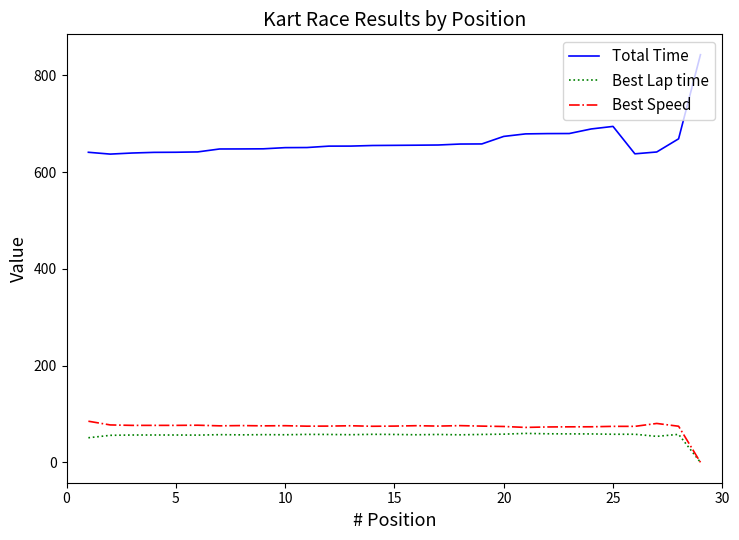

True or false: Best Speed and Total Time intersect in this chart.

False